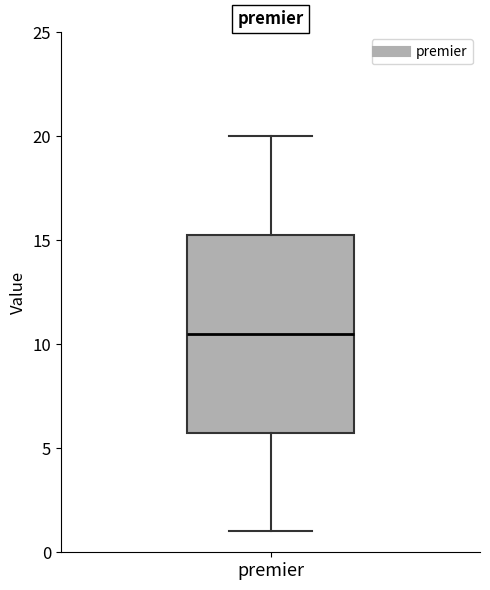

Transcribe this box plot: give where the median line is, the range the box spans, and where the two whiskers end, as read against the y-axis. The values are not printed on the chart, so give them approximately, as read against the axis.

median 10.5, box 6.0 to 15.5, whiskers 1.0 to 20.0